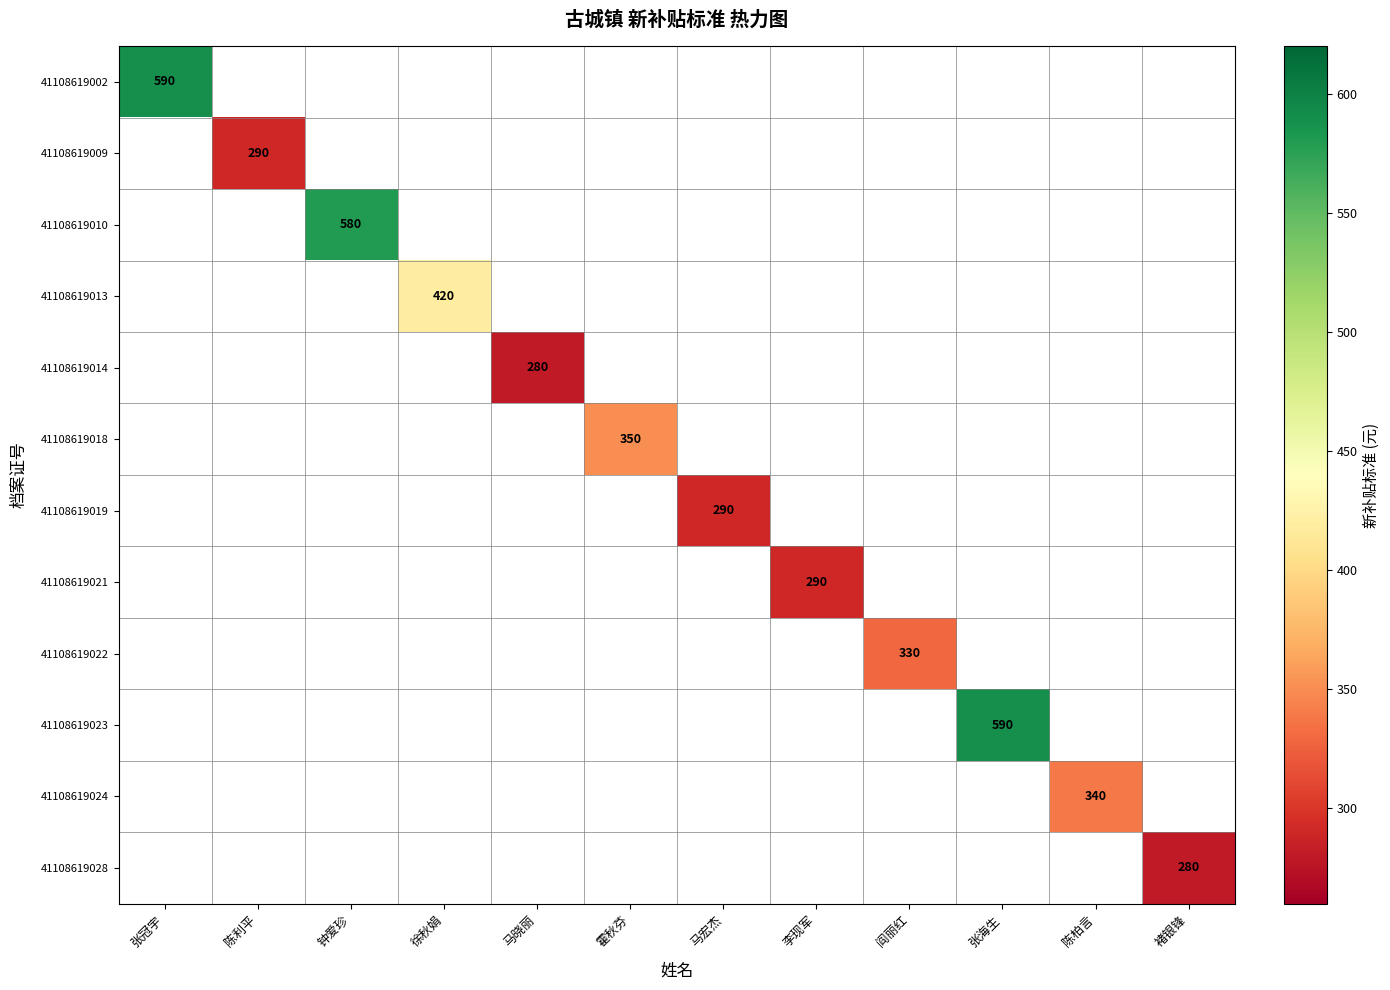

True or false: 41108619013 has a value of 420 at 徐秋娟.

True